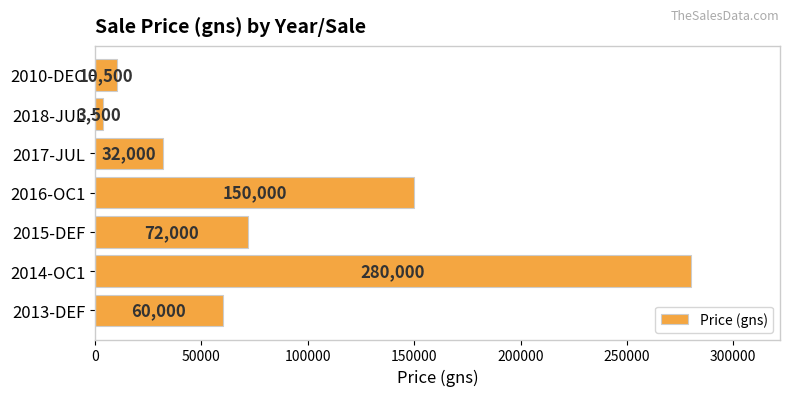

How many bars are there in total?

7